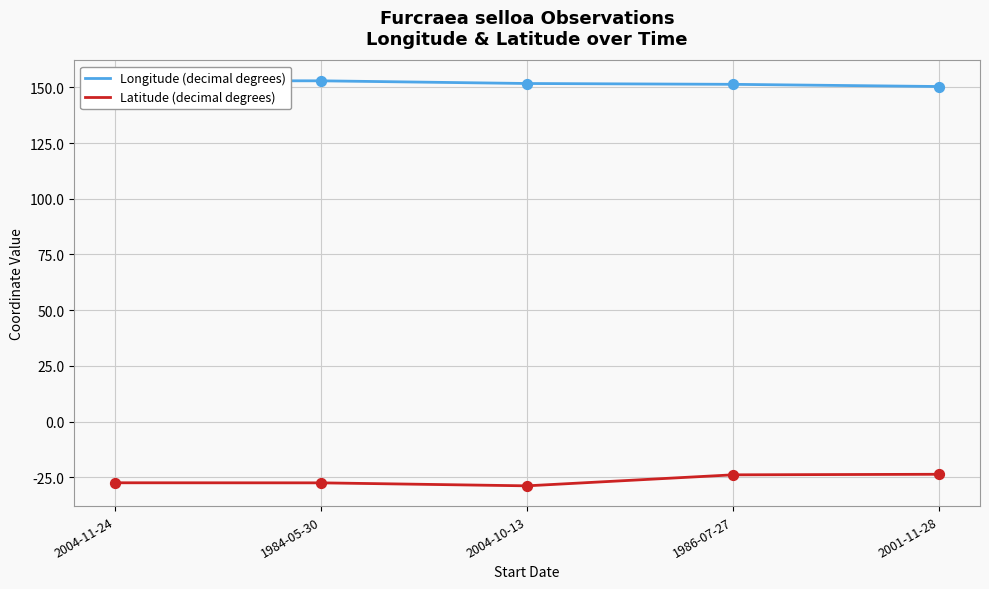

What is the total value across all series at 2004-11-24?

125.5